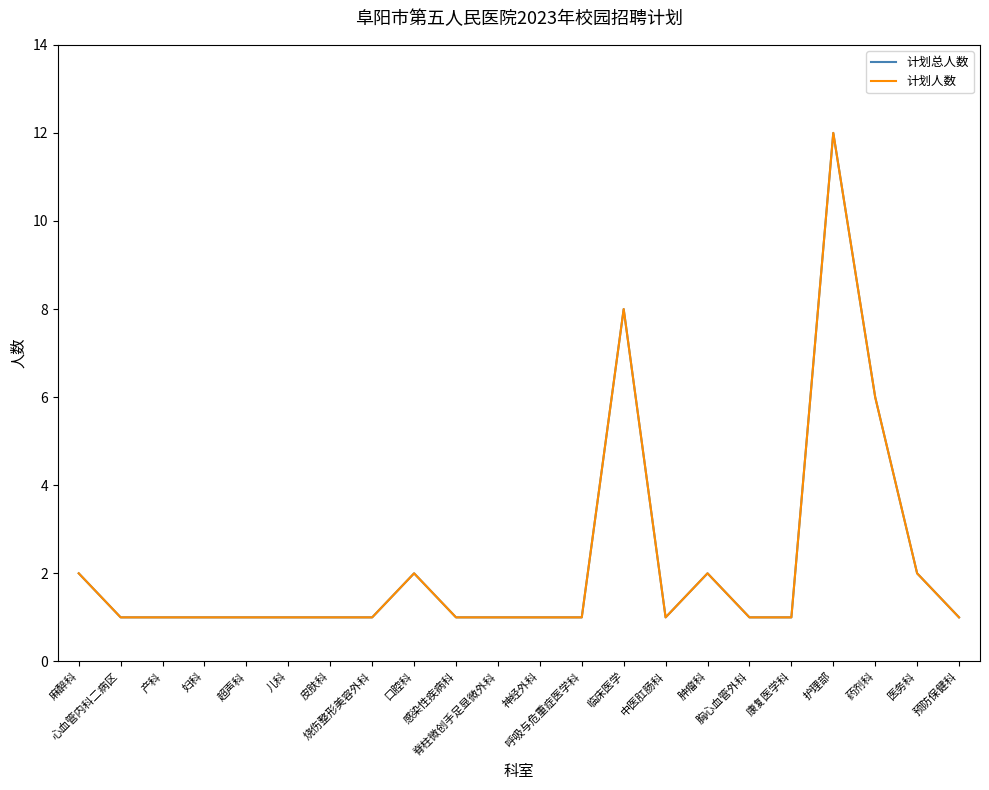

What is the label of the 17th point from the right?

儿科